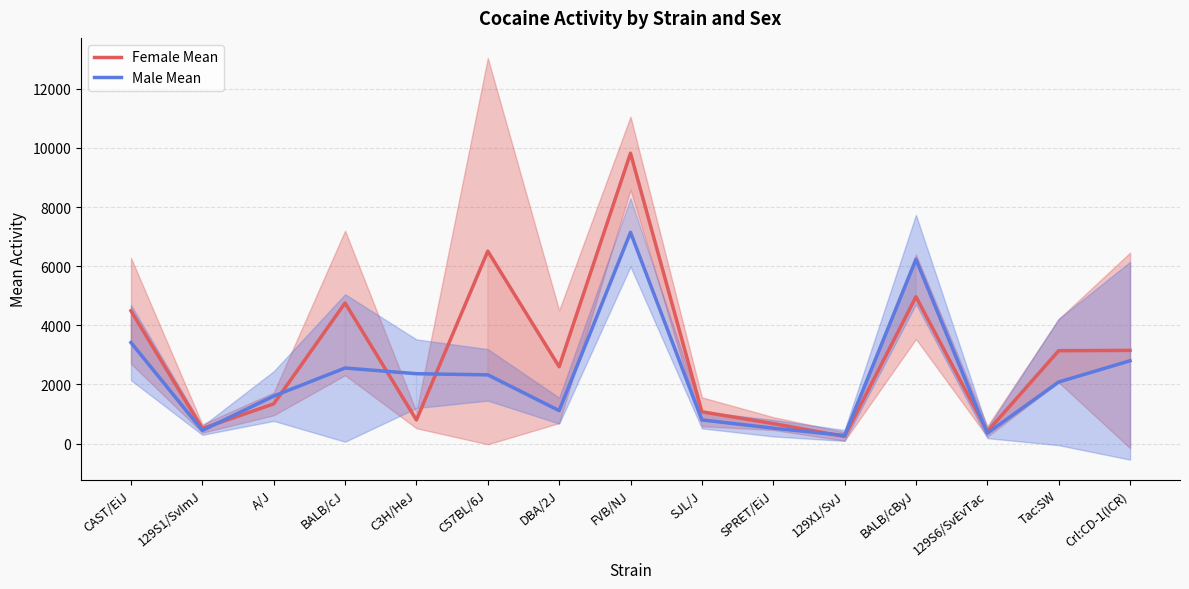

How many times do Male Mean and Female Mean cross each other?

6